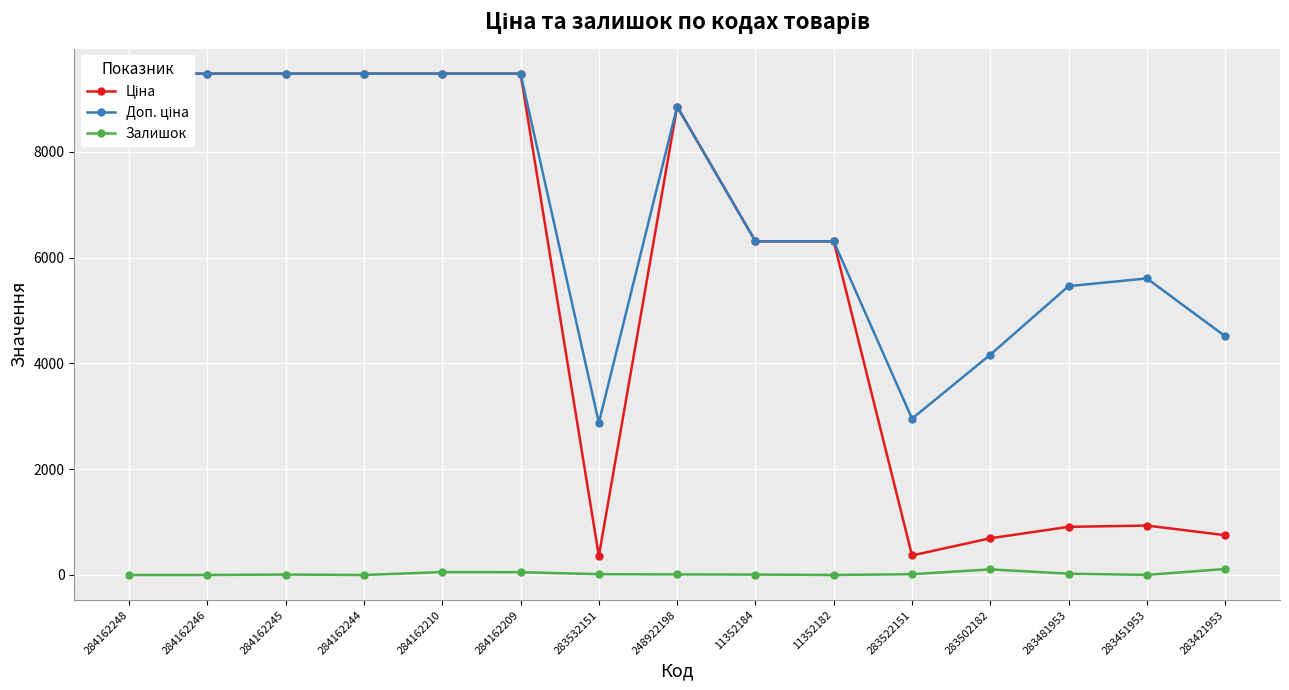

Reading left to right, list all the values displayed in this chart.

Ціна: 284162248=9480.1	284162246=9480.1	284162245=9480.1	284162244=9480.1	284162210=9480.1	284162209=9480.1	283532151=359.9	248922198=8856.7	11352184=6308.8	11352182=6308.8	283522151=369.5	283502182=694.3	283481953=910.4	283451953=934.5	283421953=752.2
Доп. ціна: 284162248=9480.1	284162246=9480.1	284162245=9480.1	284162244=9480.1	284162210=9480.1	284162209=9480.1	283532151=2878.8	248922198=8856.7	11352184=6308.8	11352182=6308.8	283522151=2955.8	283502182=4165.6	283481953=5462.3	283451953=5607.2	283421953=4513.3
Залишок: 284162248=0.0	284162246=0.0	284162245=8.0	284162244=0.0	284162210=55.0	284162209=53.0	283532151=15.0	248922198=11.0	11352184=8.0	11352182=0.0	283522151=15.0	283502182=106.0	283481953=24.0	283451953=2.0	283421953=113.0